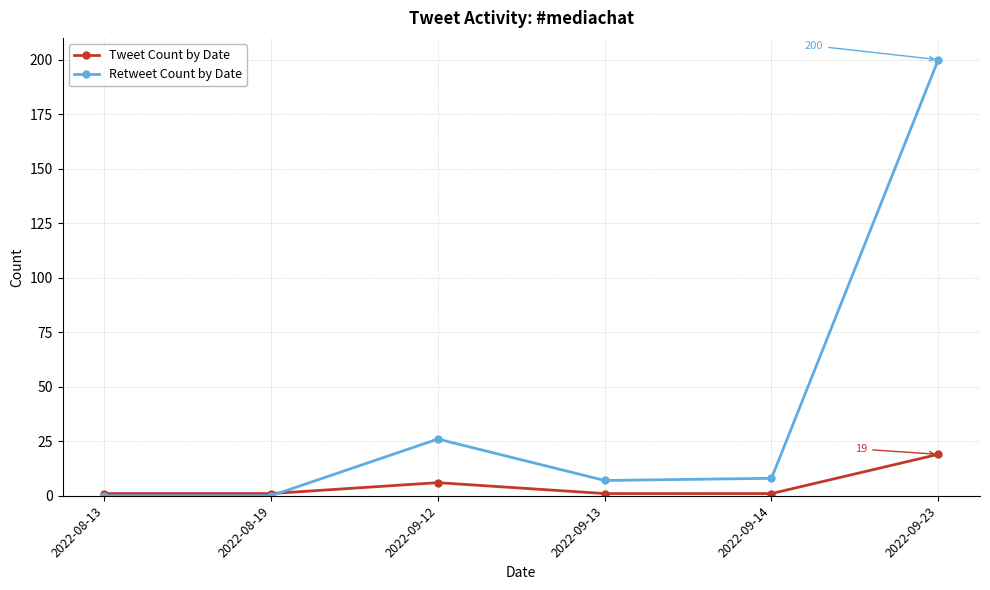

What is the approximate value of Tweet Count by Date at 2022-09-13?

1